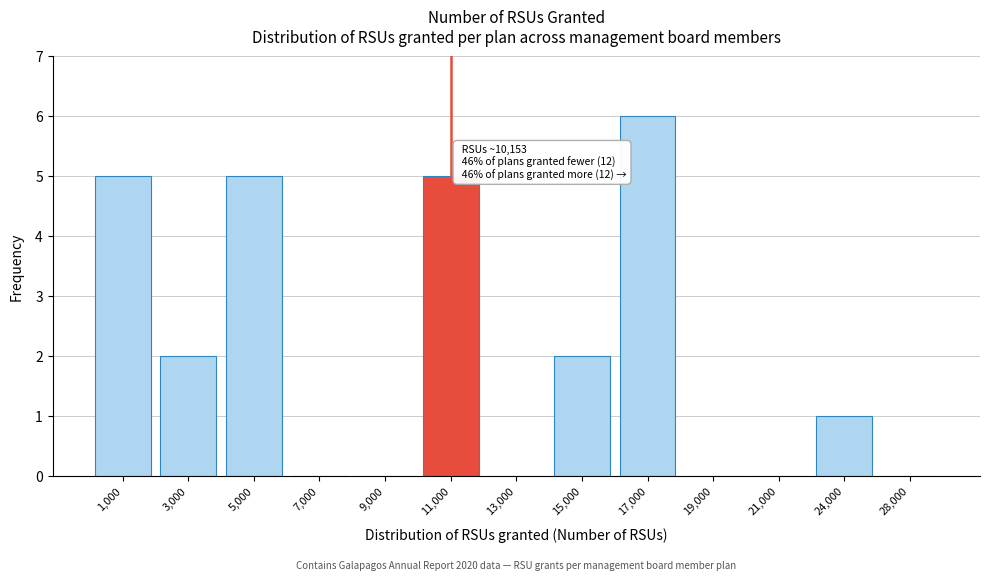

Reading left to right, what are all the values shown in this chart?

1,000=5	3,000=2	5,000=5	7,000=0	9,000=0	11,000=5	13,000=0	15,000=2	17,000=6	19,000=0	21,000=0	24,000=1	28,000=0